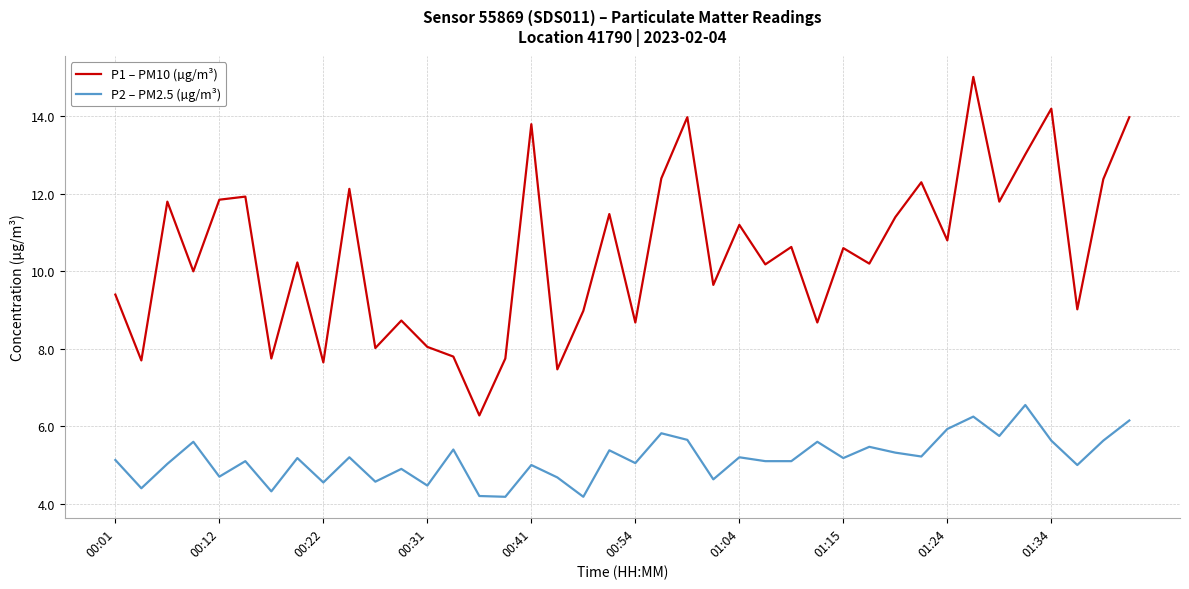

Which series has the largest total across all categories?

P1 – PM10 (µg/m³)